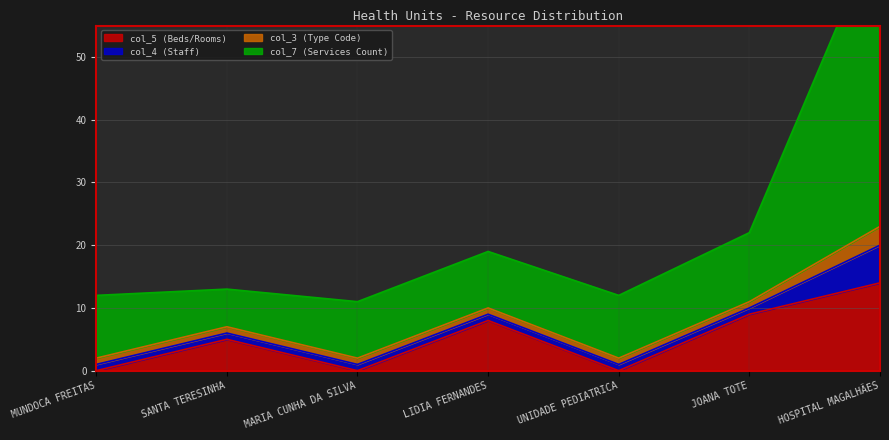

How many values in col_5 (Beds/Rooms) are above zero?

4